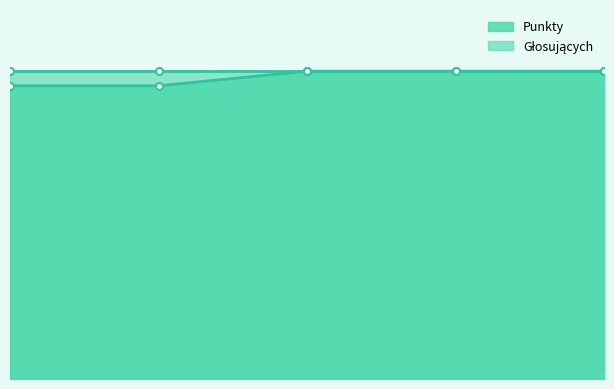

Is it true that the value at 5 is 21?

True